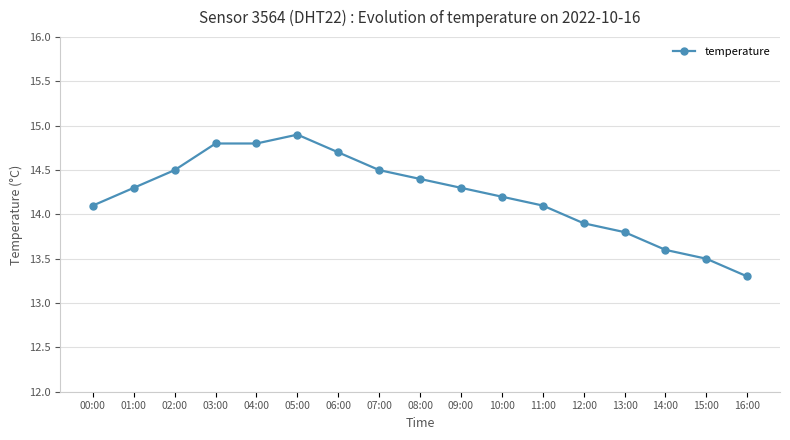

Reading right to left, transcribe all the data shown in this chart.

13.3	13.5	13.6	13.8	13.9	14.1	14.2	14.3	14.4	14.5	14.7	14.9	14.8	14.8	14.5	14.3	14.1